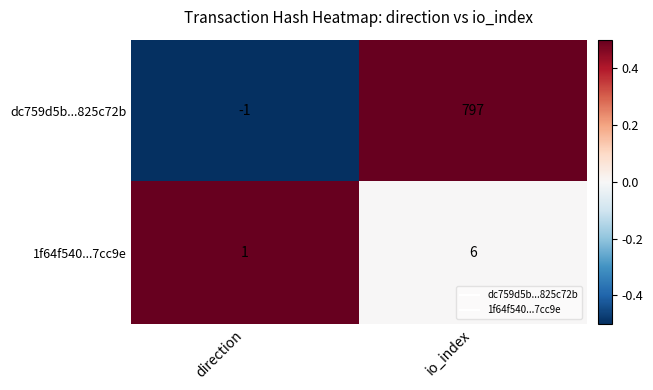

At io_index, list the series in order from smallest to largest.

1f64f540...7cc9e, dc759d5b...825c72b